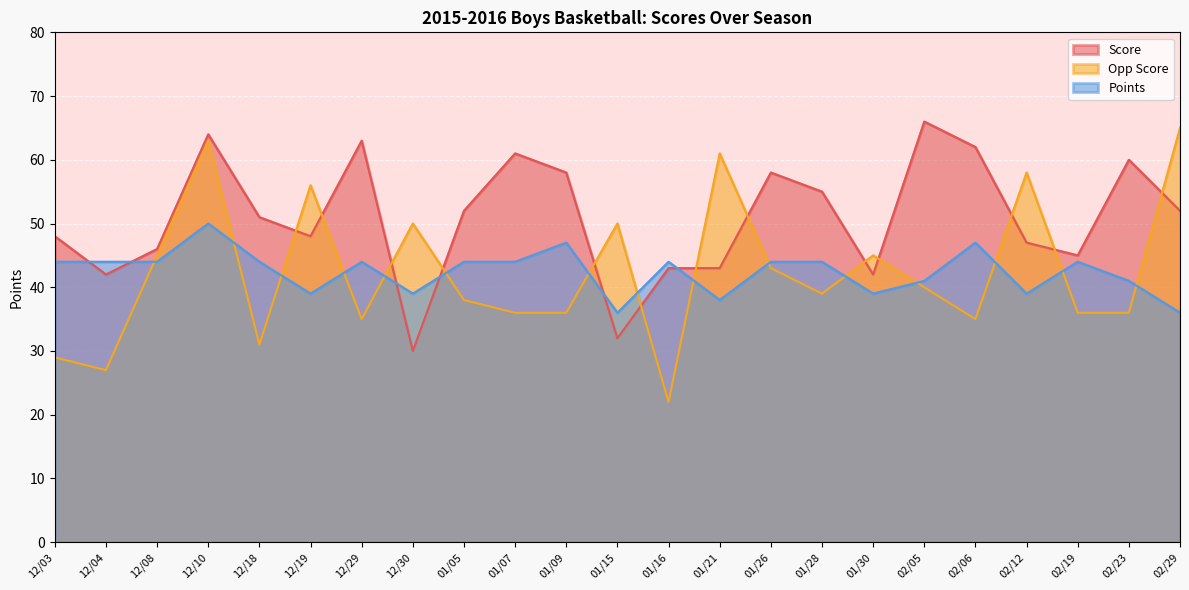

How many categories are shown in the chart?

23